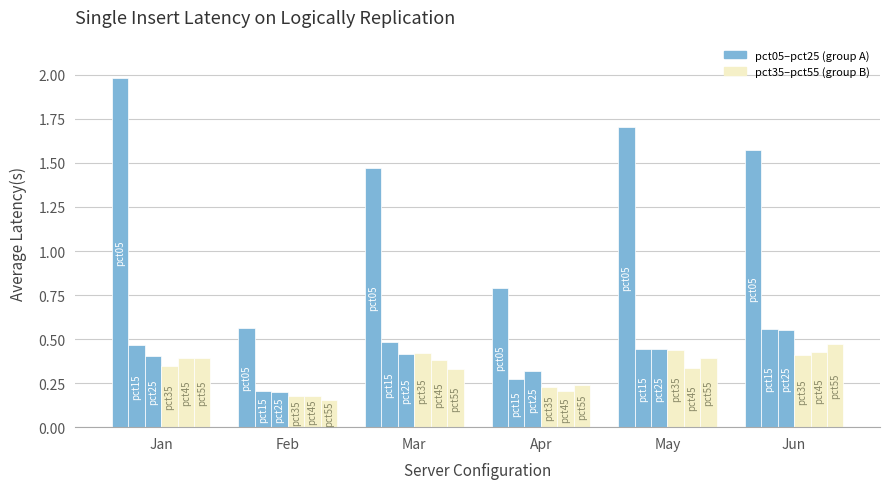

How many groups of bars are there?

6